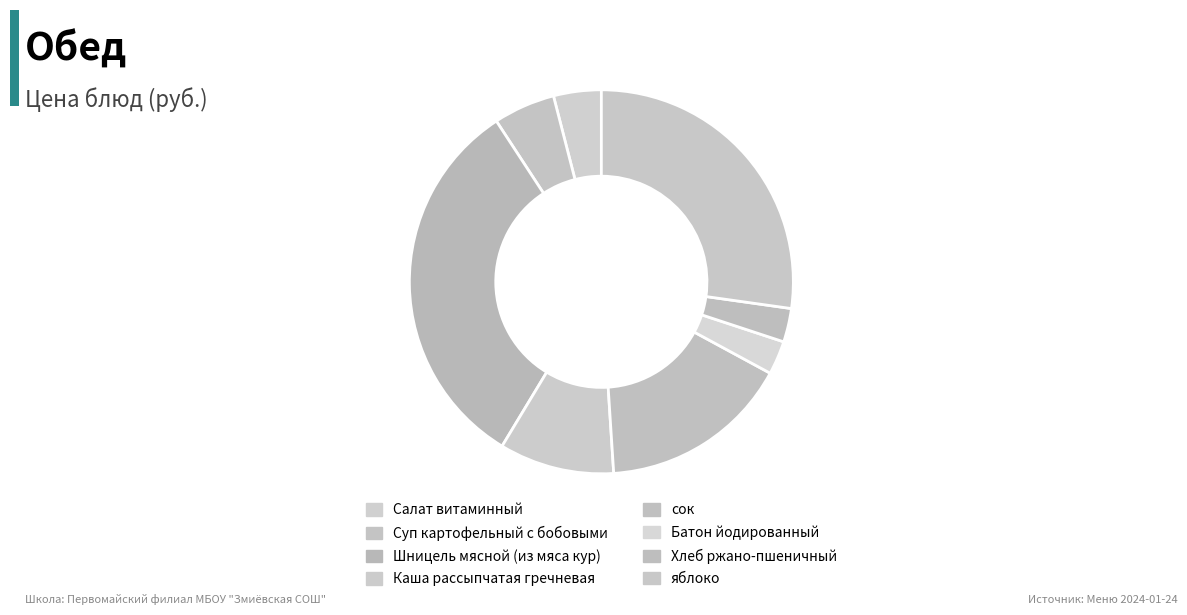

Count the number of slices in the pie.

8